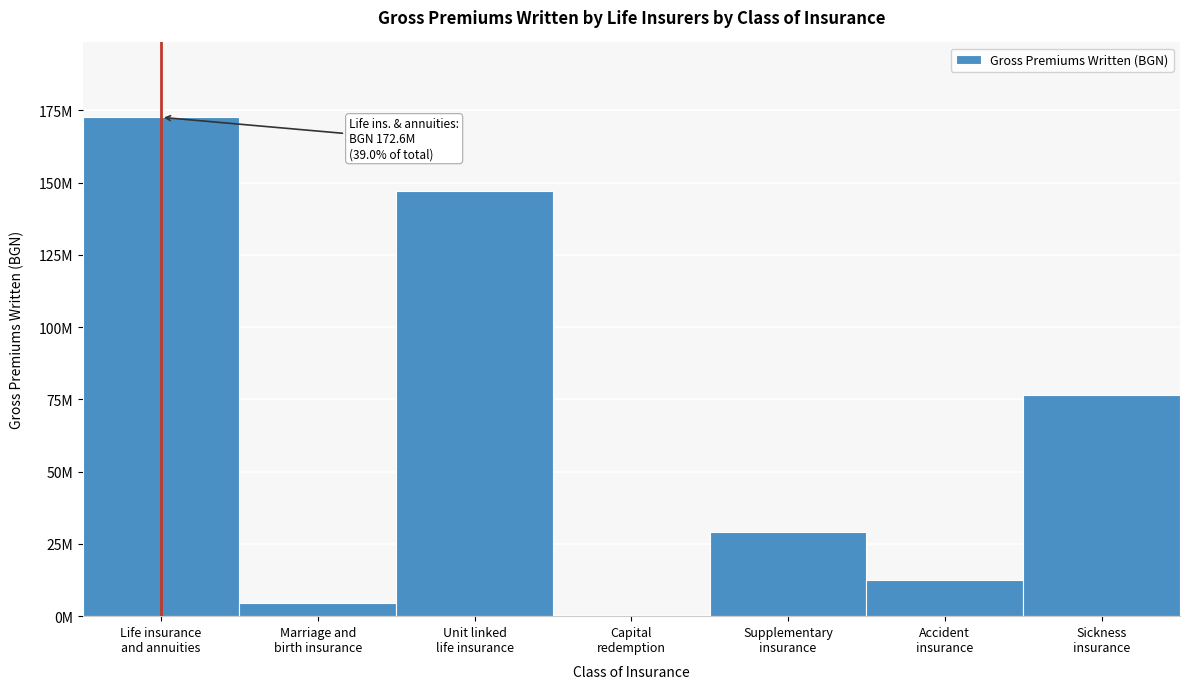

Are the bars horizontal?

No